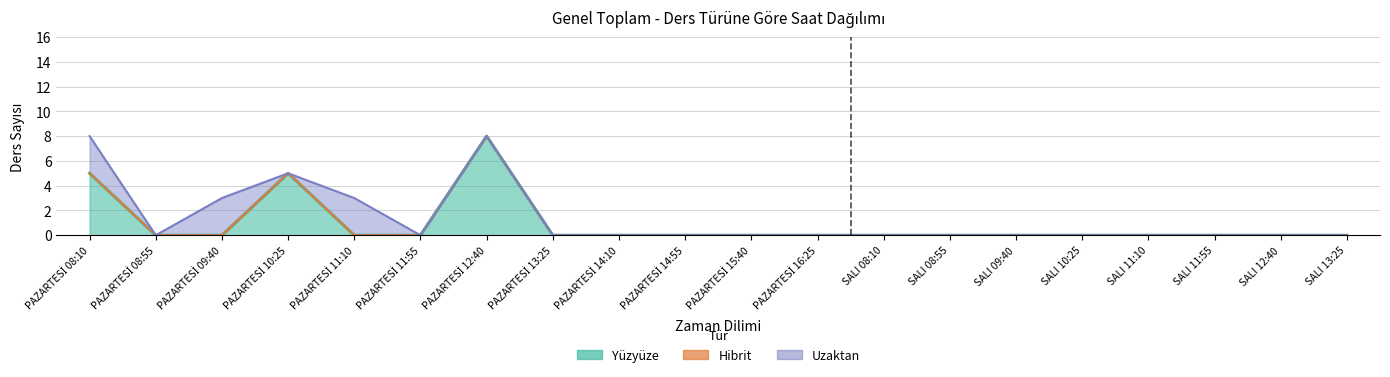

What is the difference between the maximum and minimum values in the Uzaktan series?

3